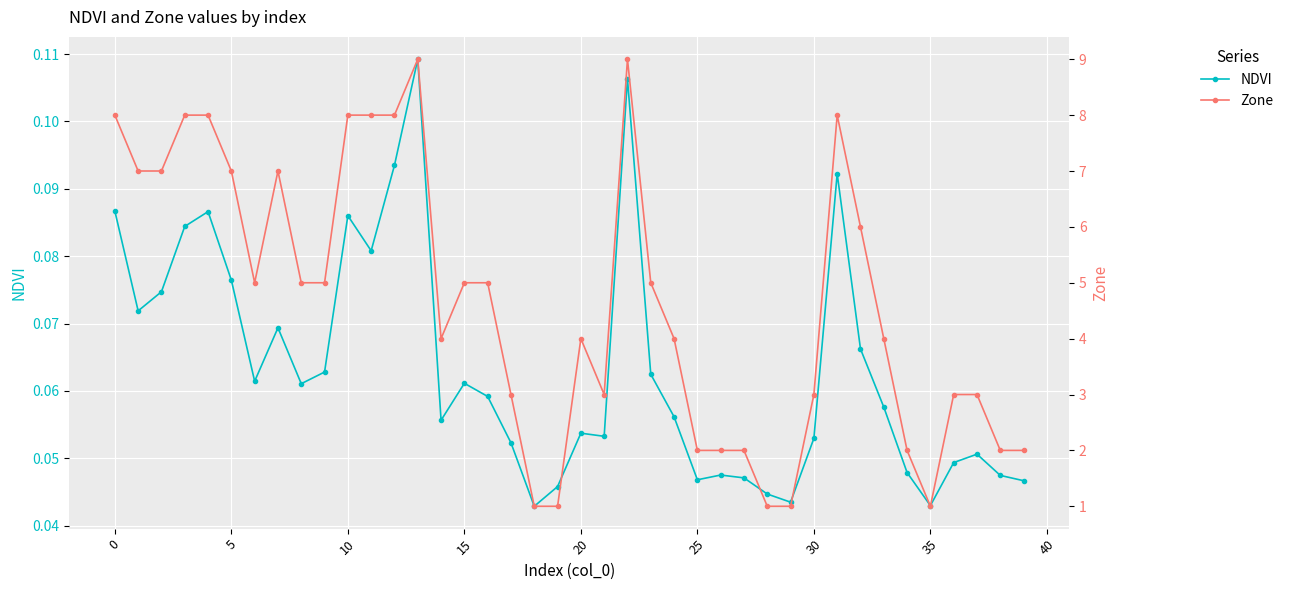

True or false: Zone and NDVI intersect in this chart.

False